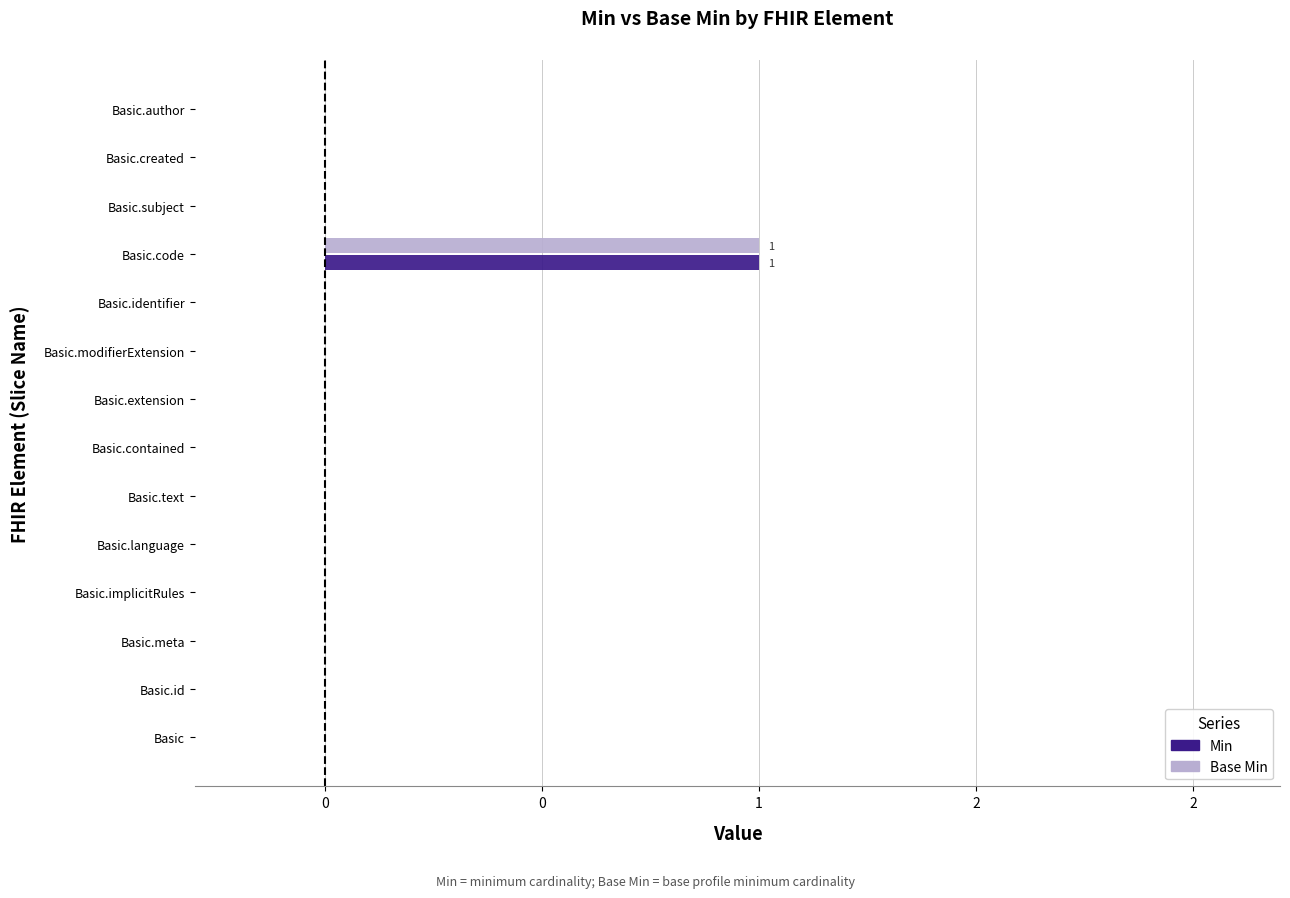

Count the Base Min values in the range 0 to 1.

14